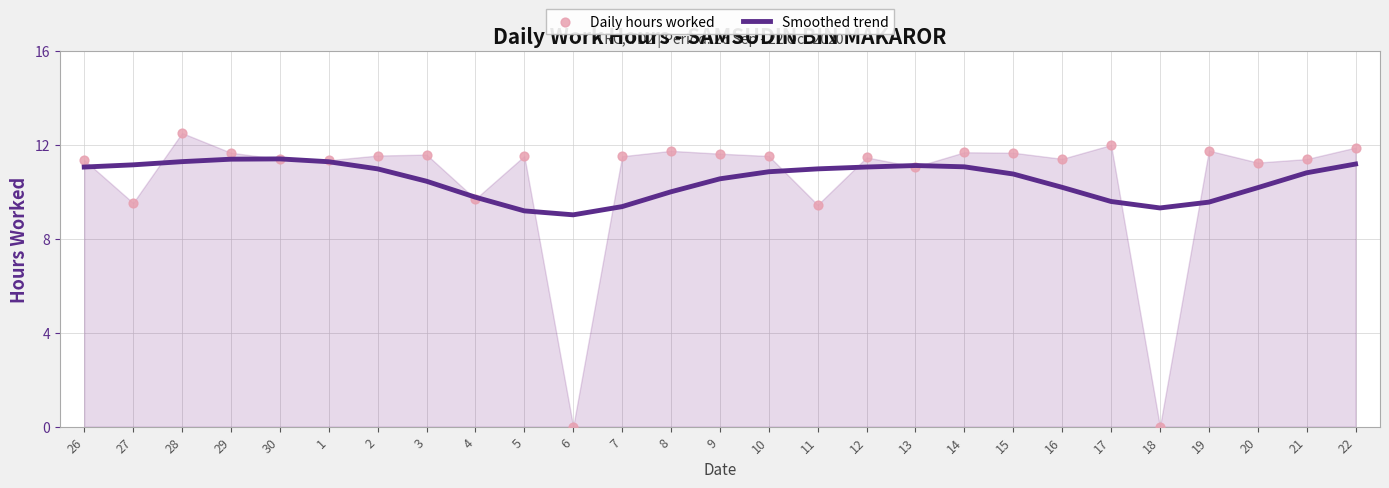

Which series has the largest total across all categories?

Smoothed trend